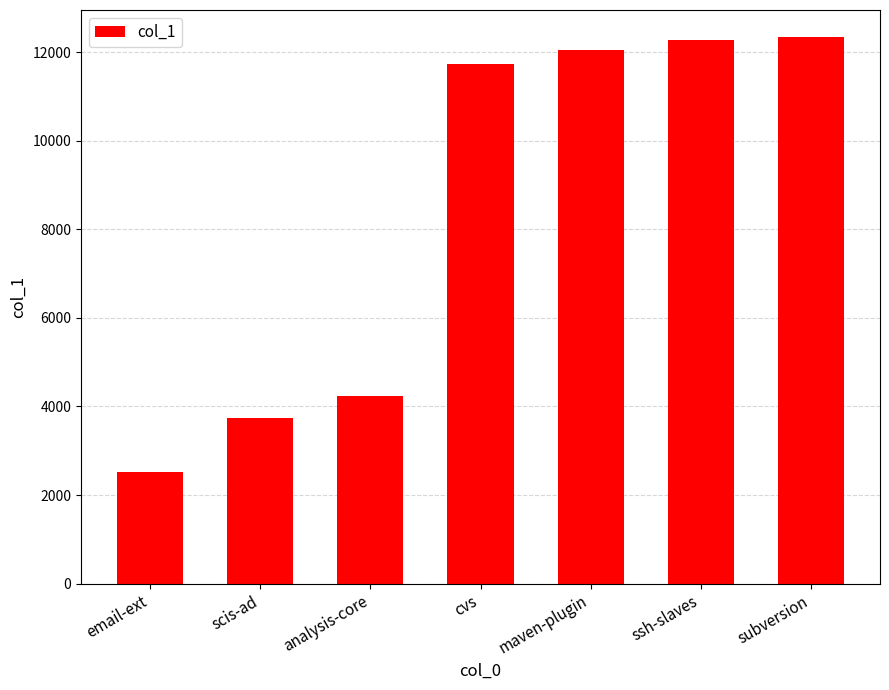

How many bars are there in total?

7